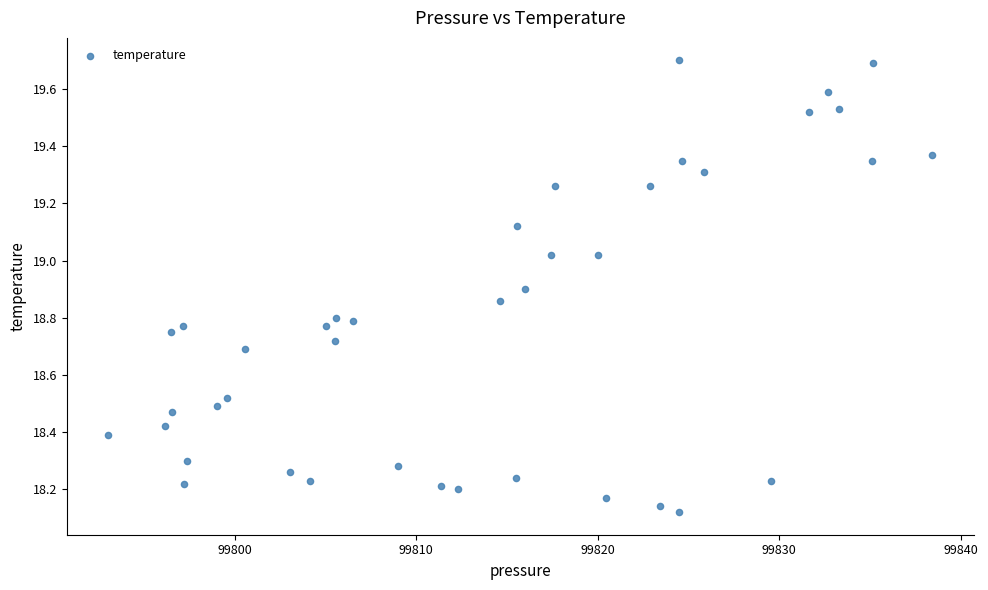

What is the range of X values (max minus min)?

45.4